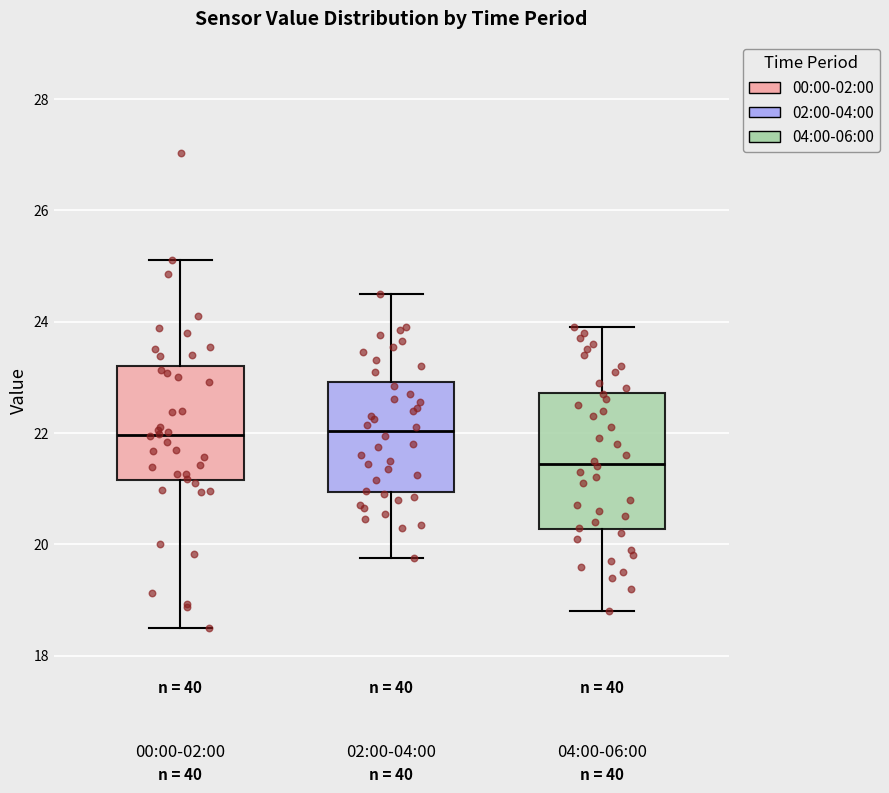

Where does the median line of the box for 02:00-04:00 sit on the y-axis? The values are not printed on the chart, so give them approximately, as read against the axis.

22.0